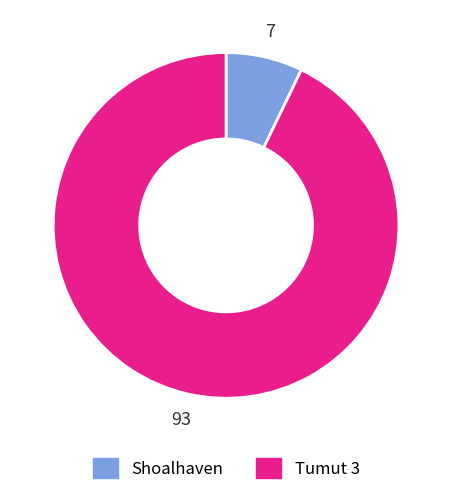

Count the number of slices in the pie.

2